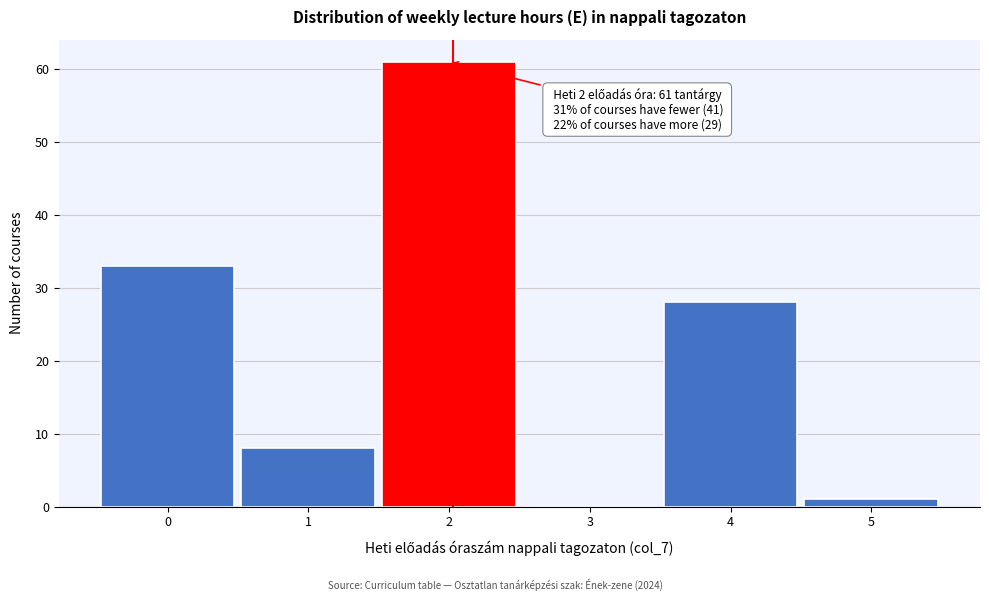

Reading left to right, what are all the values shown in this chart?

0=33	1=8	2=61	3=0	4=28	5=1